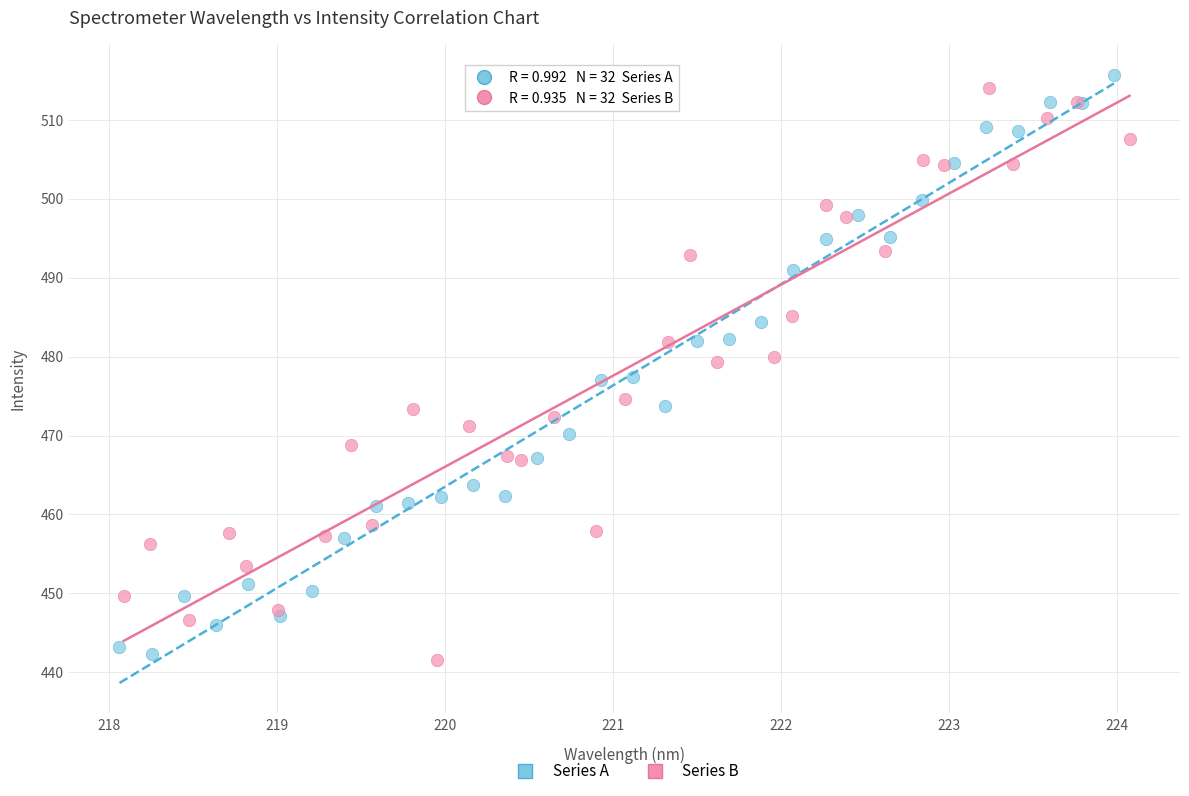

Which series has the widest spread of Y values?

Series A